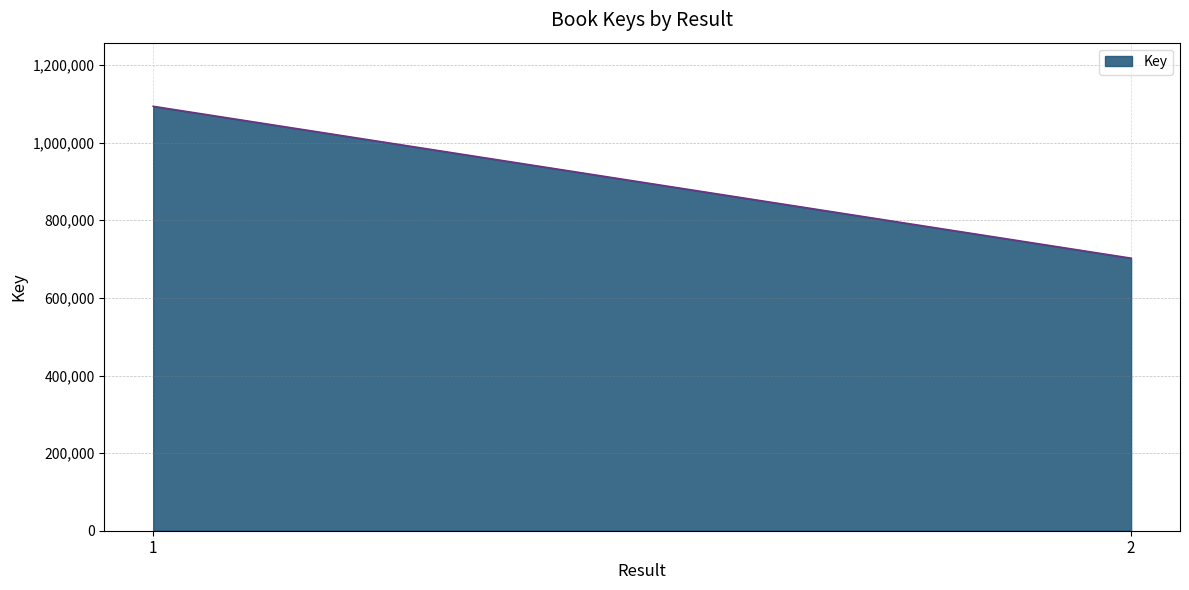

List the labels in order of value, smallest first.

2, 1